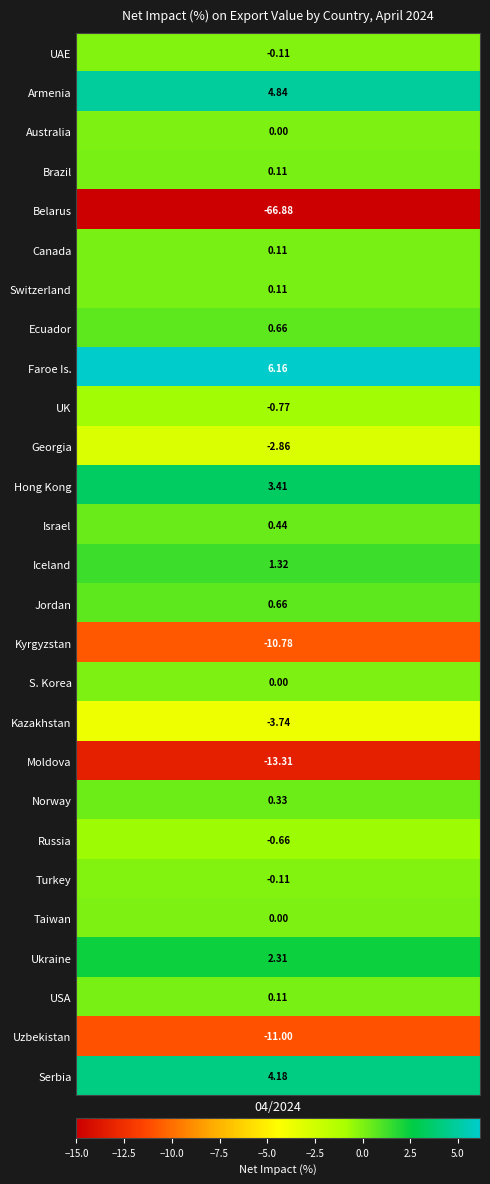

How many values are below zero?

10